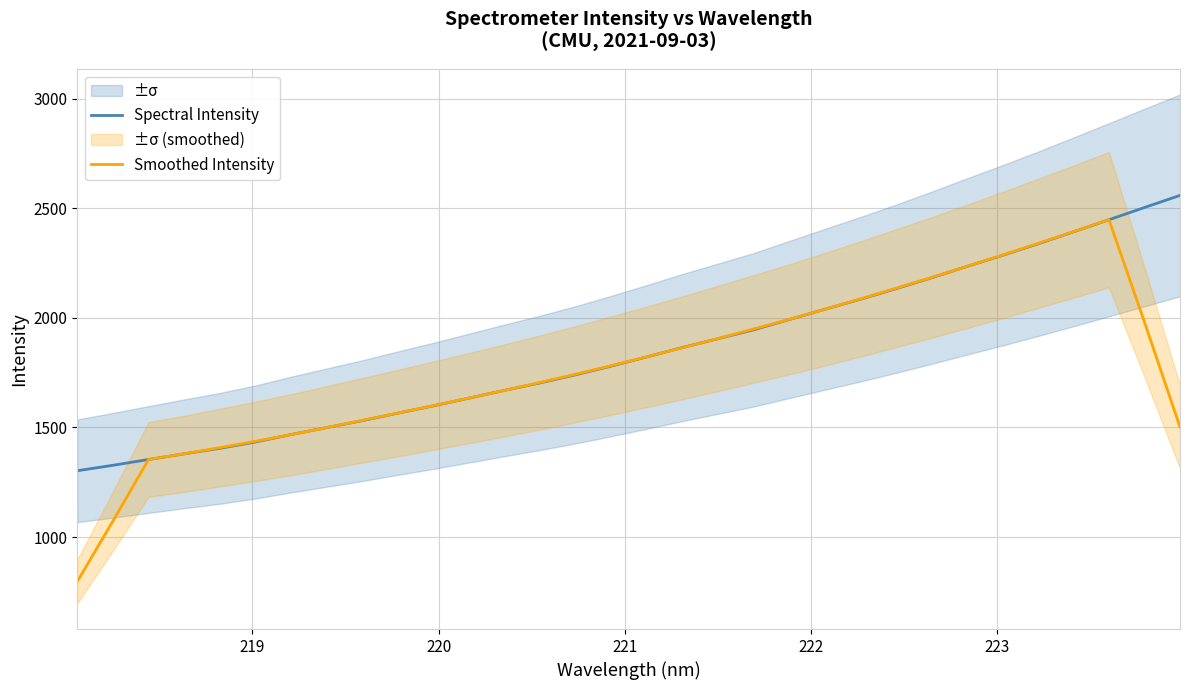

What is the minimum value for Spectral Intensity?

1302.4